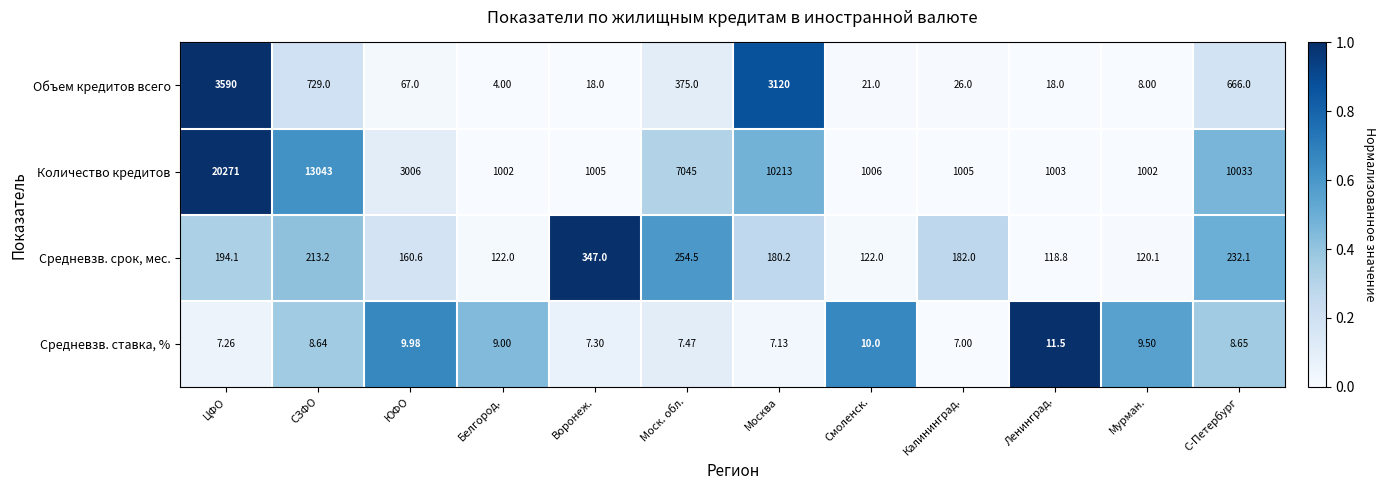

Which series changed the most between Белгород. and Калининград.?

Средневзв. срок, мес.